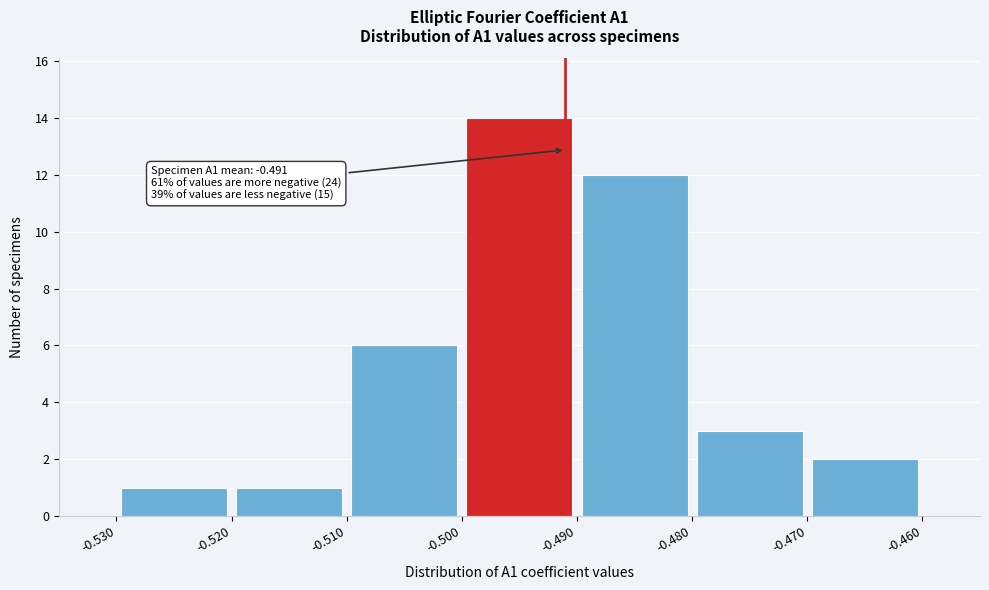

Which range on the x-axis has the tallest bar?

-0.500 to -0.490